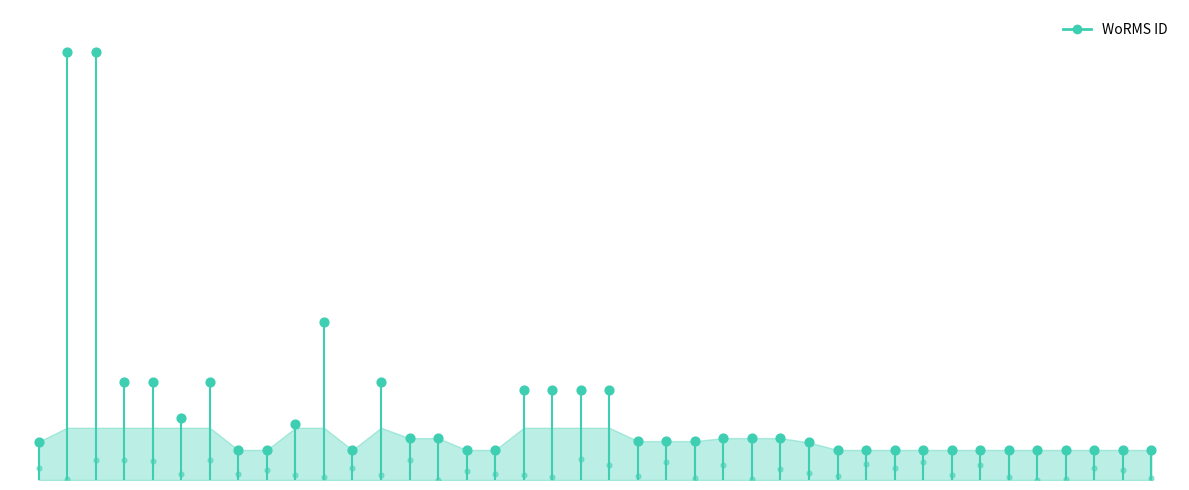

What is the change in value from 0 to 1?

+146690